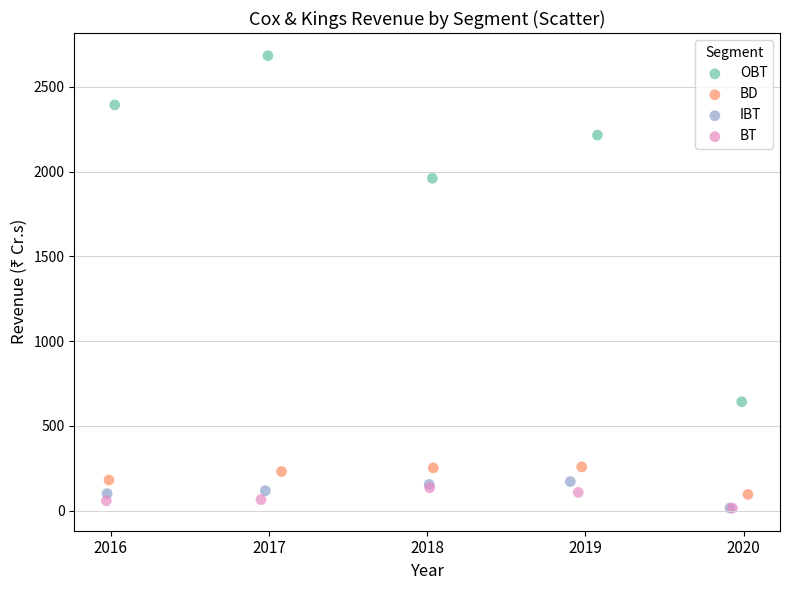

What are all the series names shown in the legend?

OBT, BD, IBT, BT